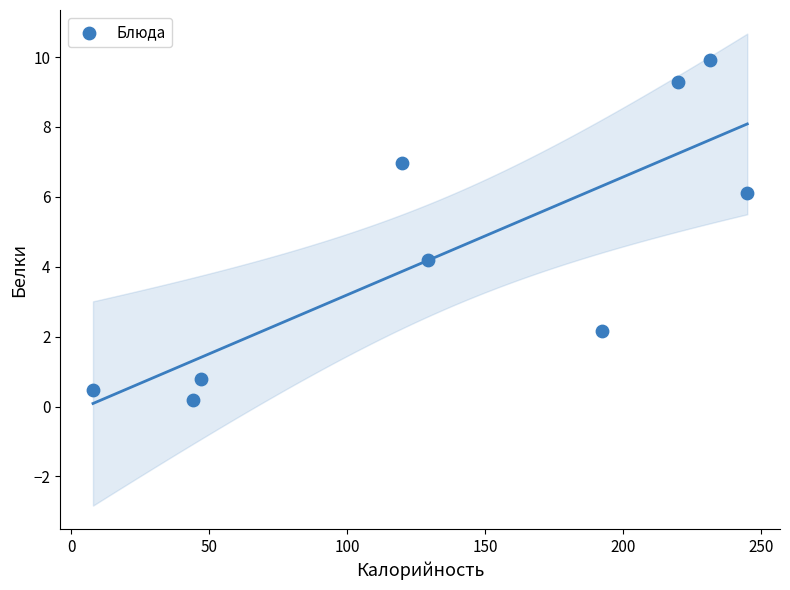

What is the average Y value?

4.5